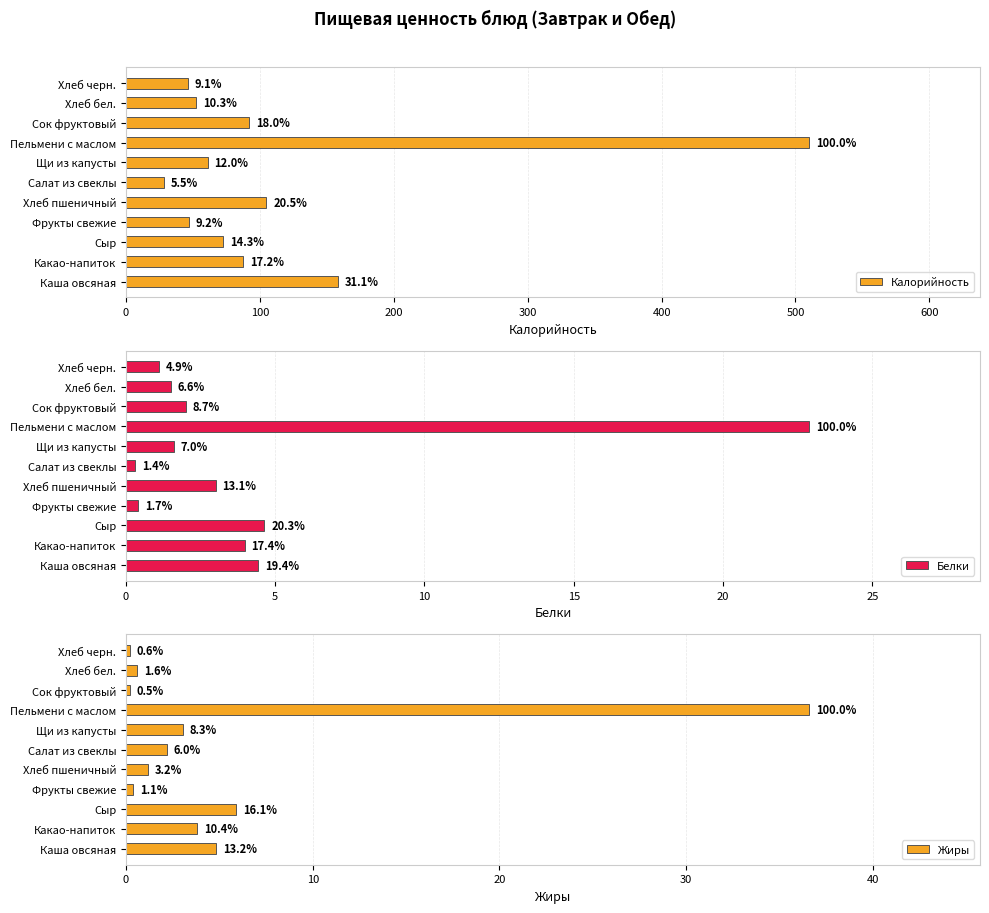

Reading left to right, what are all the values shown in this chart?

Калорийность: 158.5	87.5	72.8	47.0	104.8	28.1	61.1	510.2	92.0	52.4	46.4
Белки: 4.4	4.0	4.6	0.4	3.0	0.3	1.6	22.9	2.0	1.5	1.1
Жиры: 4.8	3.8	5.9	0.4	1.2	2.2	3.0	36.6	0.2	0.6	0.2